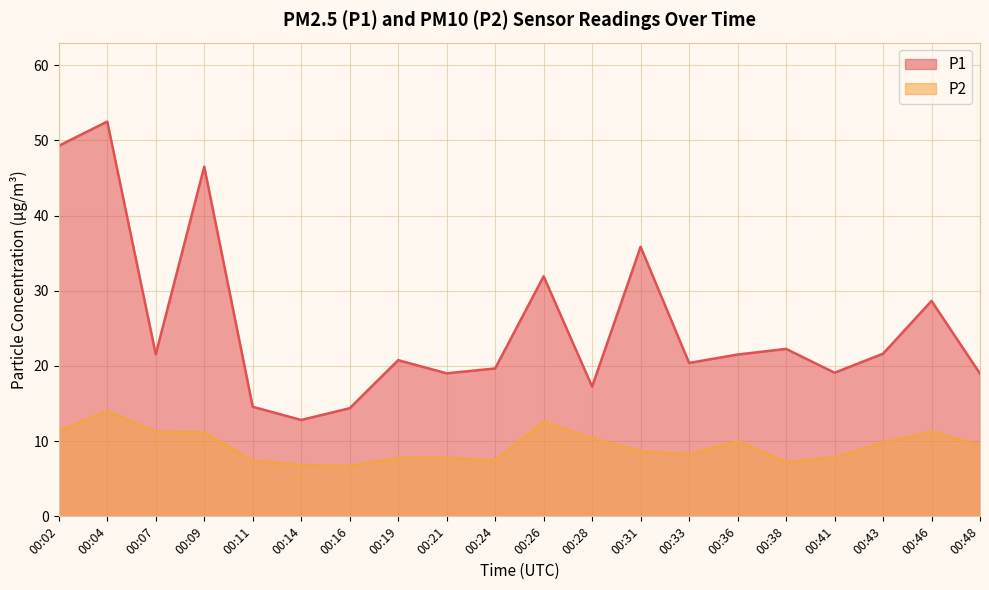

What is the value of the P2 point at the 17th from the left?

7.8